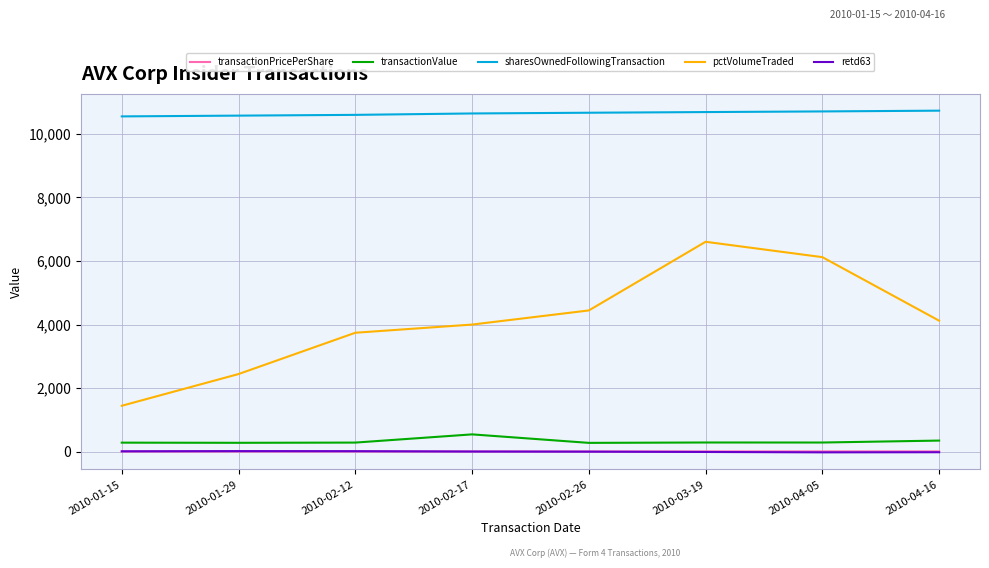

What is the difference between the maximum and minimum values in the transactionValue series?

267.0